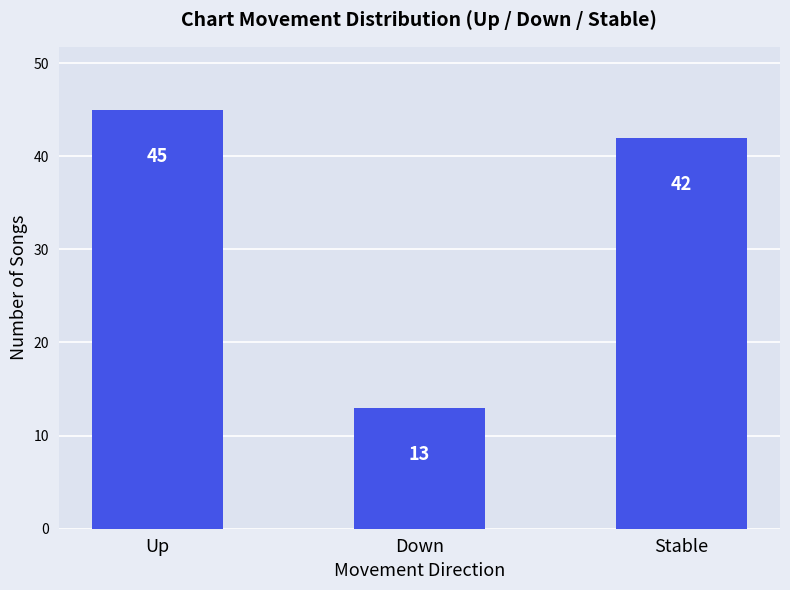

Reading left to right, list all the values displayed in this chart.

45	13	42